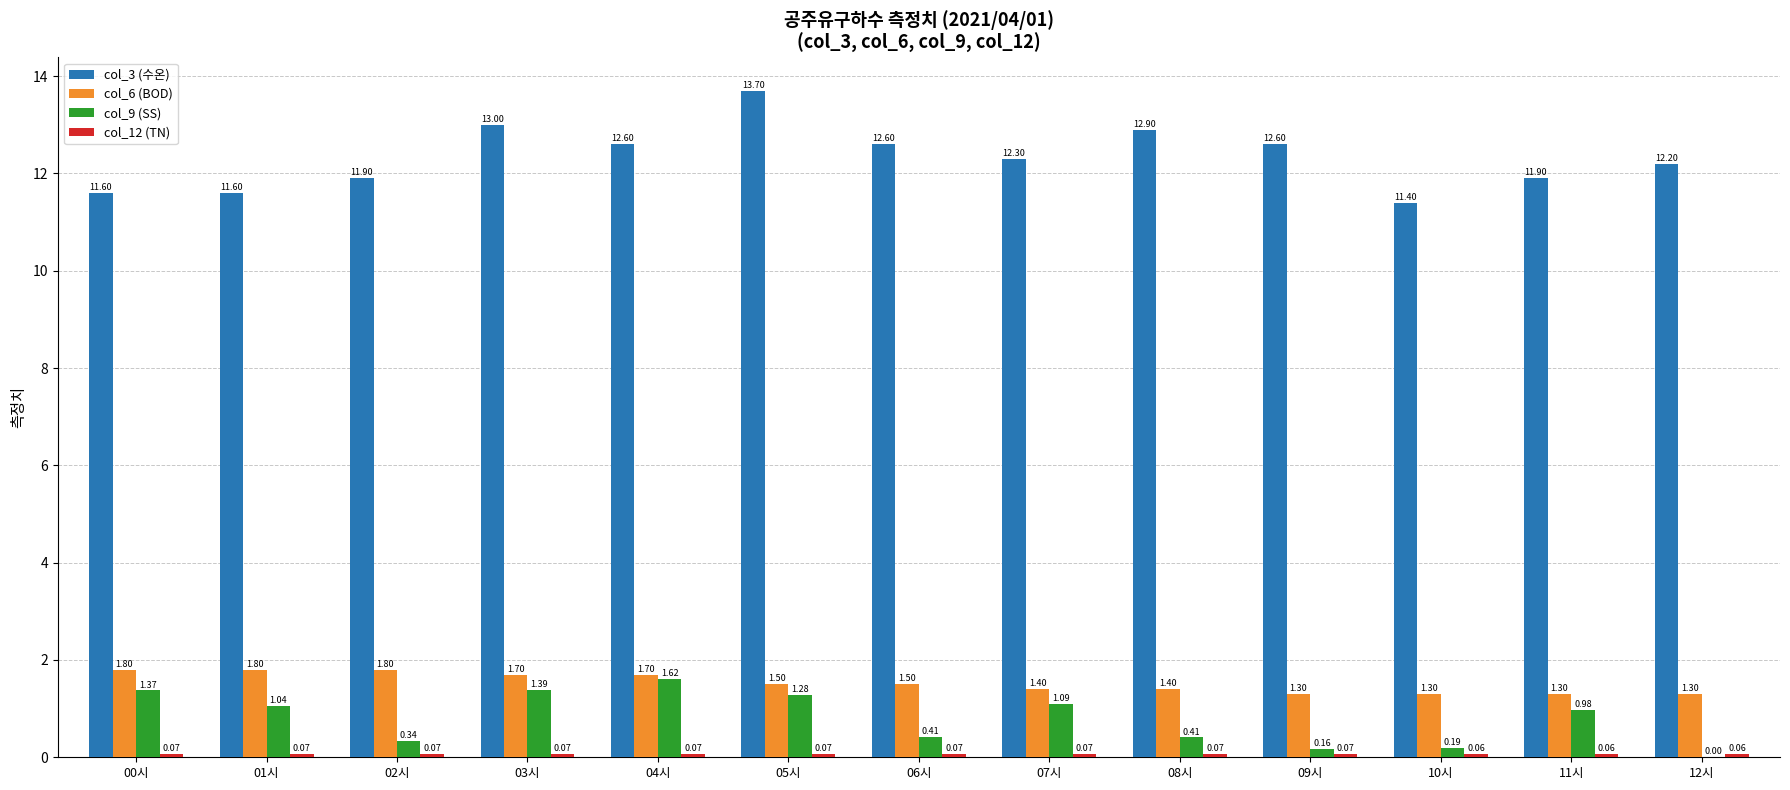

True or false: col_9 (SS) has a value of 0.5 at 11시.

False